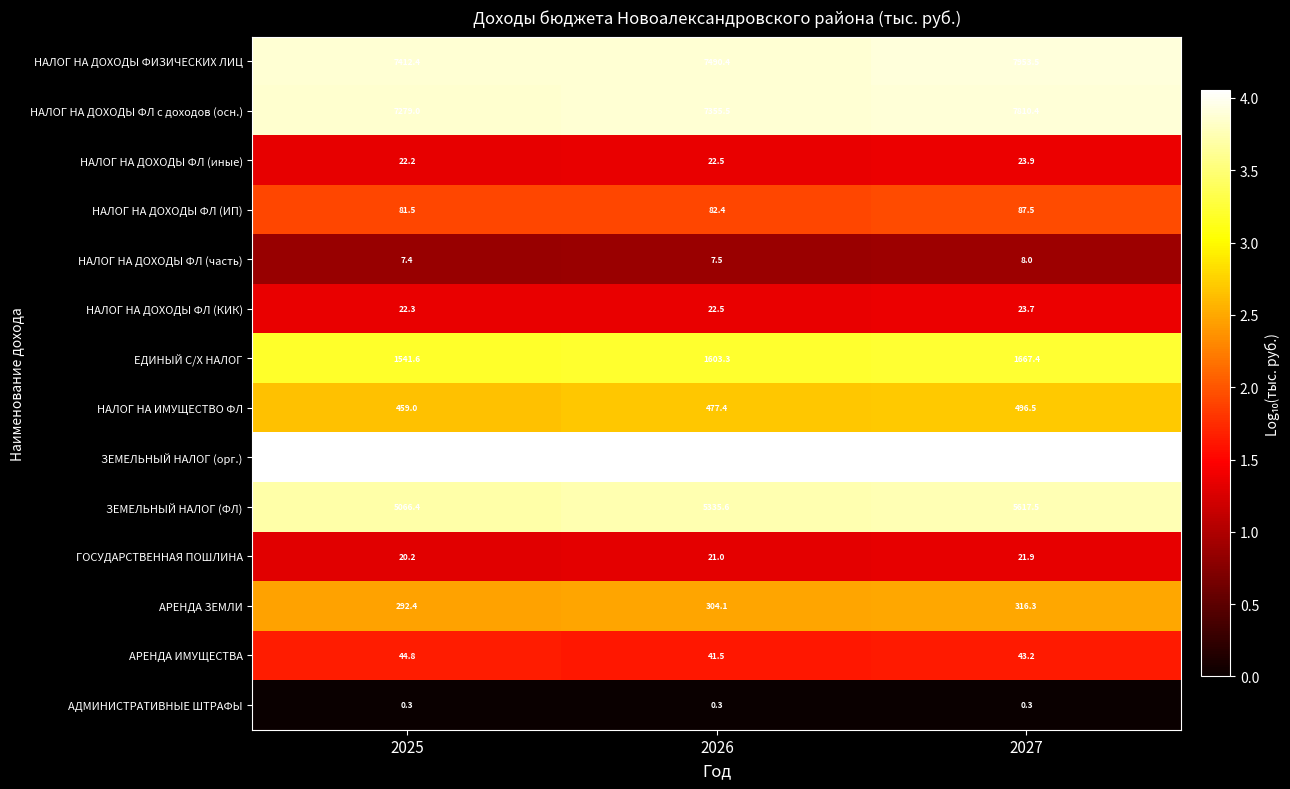

Rank the series by their maximum value, from highest to lowest.

ЗЕМЕЛЬНЫЙ НАЛОГ (орг.), НАЛОГ НА ДОХОДЫ ФИЗИЧЕСКИХ ЛИЦ, НАЛОГ НА ДОХОДЫ ФЛ с доходов (осн.), ЗЕМЕЛЬНЫЙ НАЛОГ (ФЛ), ЕДИНЫЙ С/Х НАЛОГ, НАЛОГ НА ИМУЩЕСТВО ФЛ, АРЕНДА ЗЕМЛИ, НАЛОГ НА ДОХОДЫ ФЛ (ИП), АРЕНДА ИМУЩЕСТВА, НАЛОГ НА ДОХОДЫ ФЛ (иные), НАЛОГ НА ДОХОДЫ ФЛ (КИК), ГОСУДАРСТВЕННАЯ ПОШЛИНА, НАЛОГ НА ДОХОДЫ ФЛ (часть), АДМИНИСТРАТИВНЫЕ ШТРАФЫ